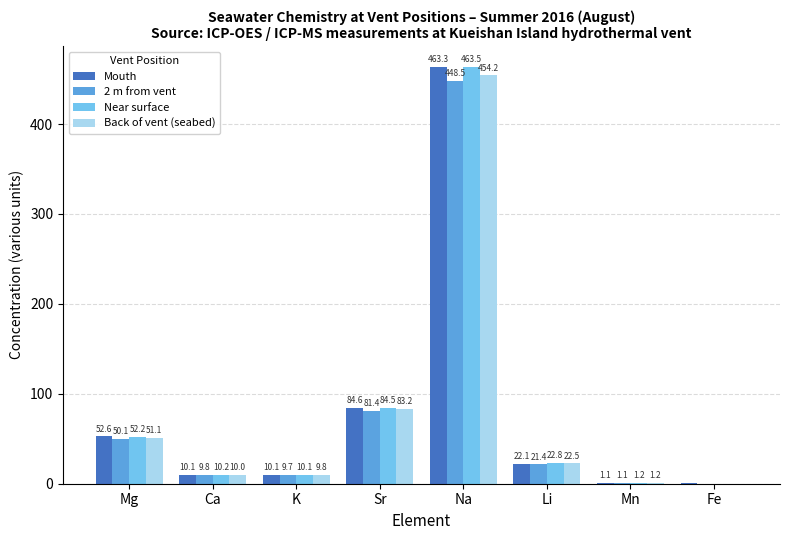

At which label is Mouth closest to 231?

Sr